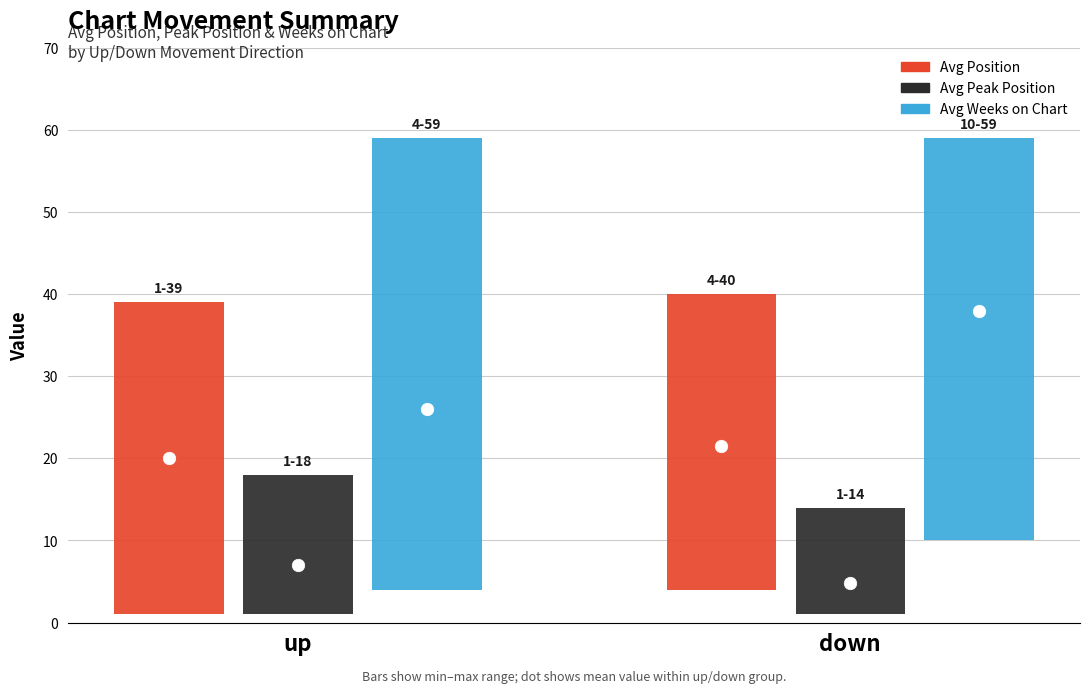

What is the sum of all Avg Weeks on Chart values?

65.7